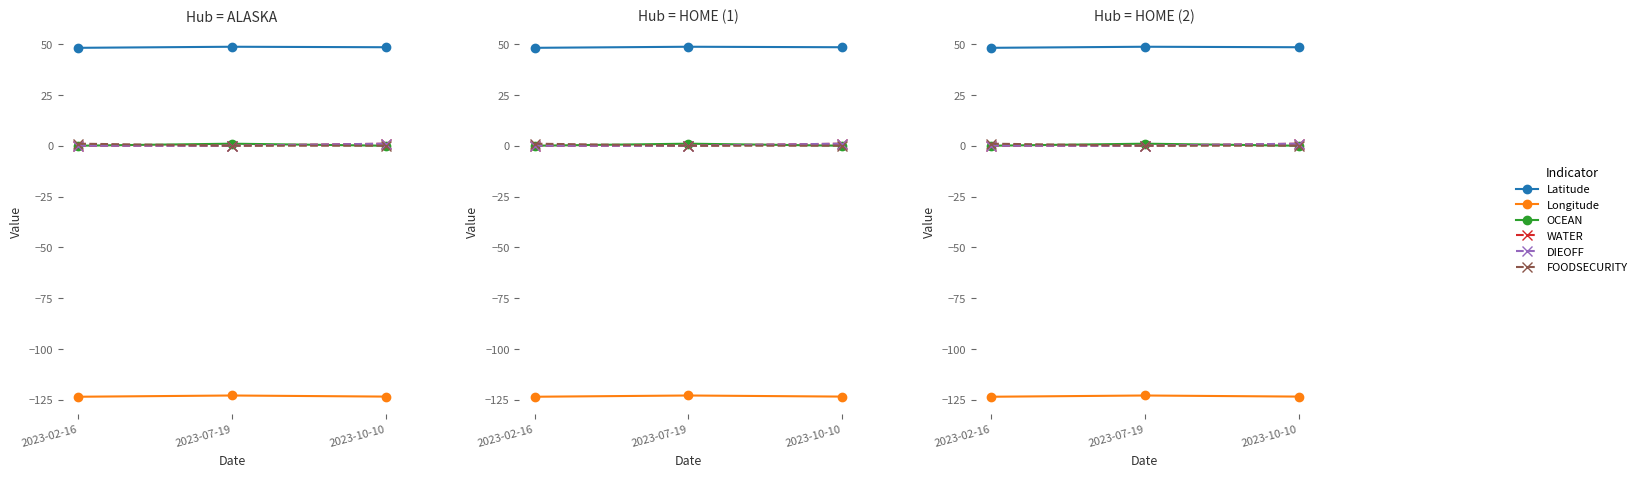

Reading left to right, extract all data points from this chart.

Latitude: 2023-02-16=48.2	2023-07-19=48.7	2023-10-10=48.5
Longitude: 2023-02-16=-123.5	2023-07-19=-122.9	2023-10-10=-123.4
OCEAN: 2023-02-16=0.0	2023-07-19=1.0	2023-10-10=0.0
WATER: 2023-02-16=0.0	2023-07-19=0.0	2023-10-10=1.0
DIEOFF: 2023-02-16=0.0	2023-07-19=0.0	2023-10-10=1.0
FOODSECURITY: 2023-02-16=1.0	2023-07-19=0.0	2023-10-10=0.0